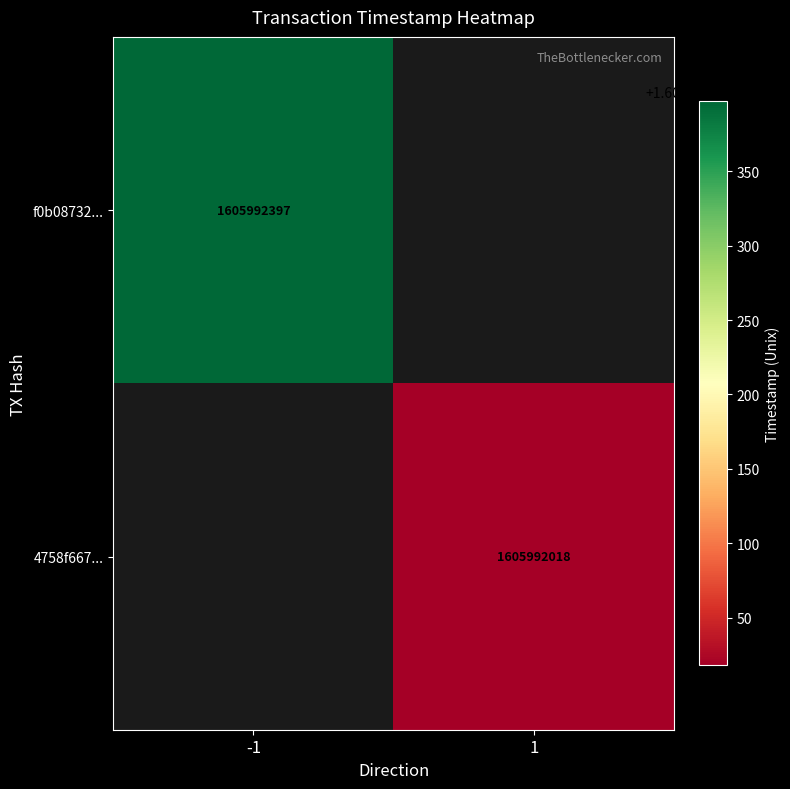

True or false: f0b08732ce8e2f684dc47b69ff2440c6f2fdfc9 has a value of 954535918 at 1.

False